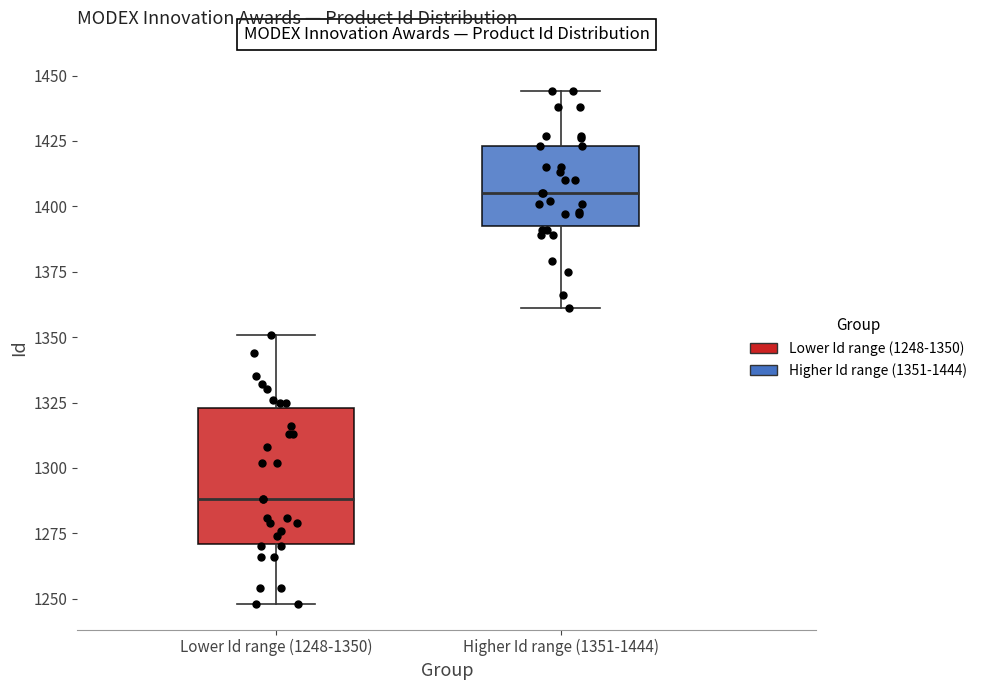

Where does the median line of the box for Lower Id range (1248-1350) sit on the y-axis? The values are not printed on the chart, so give them approximately, as read against the axis.

1290